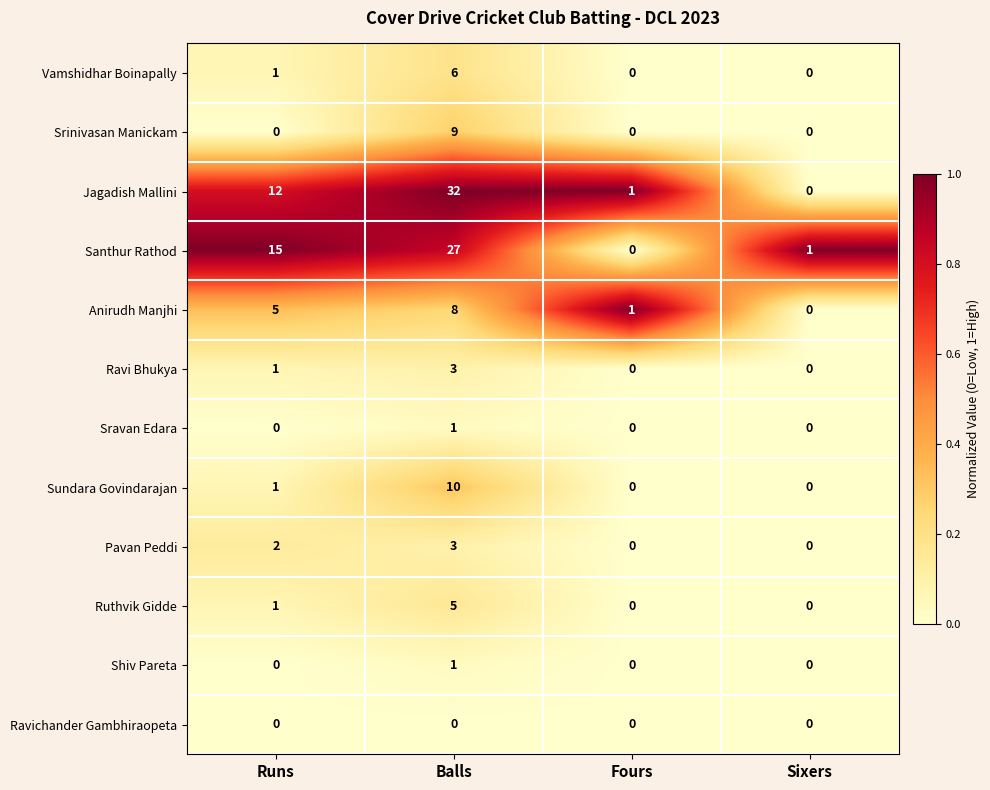

What is the total value across all series at Sixers?

1